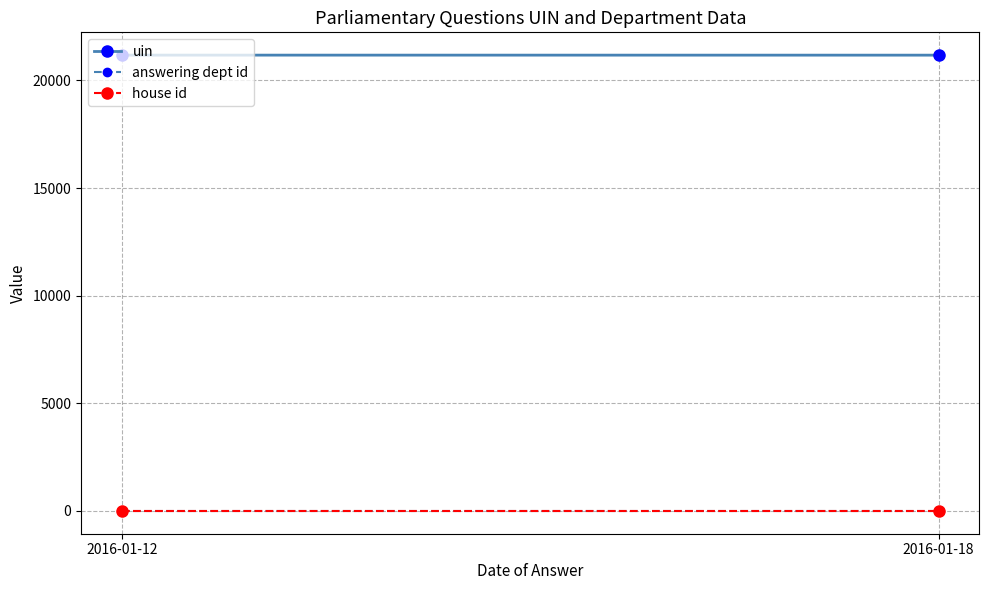

What is the value of the answering dept id point at the 2nd from the left?

1.0